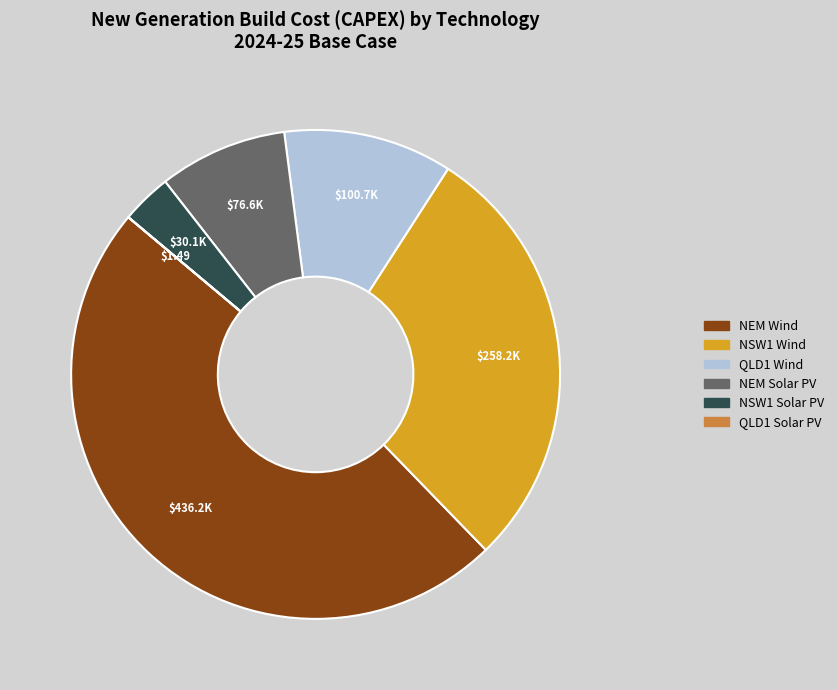

The QLD1 Wind slice represents 17% of the pie. True or false?

False